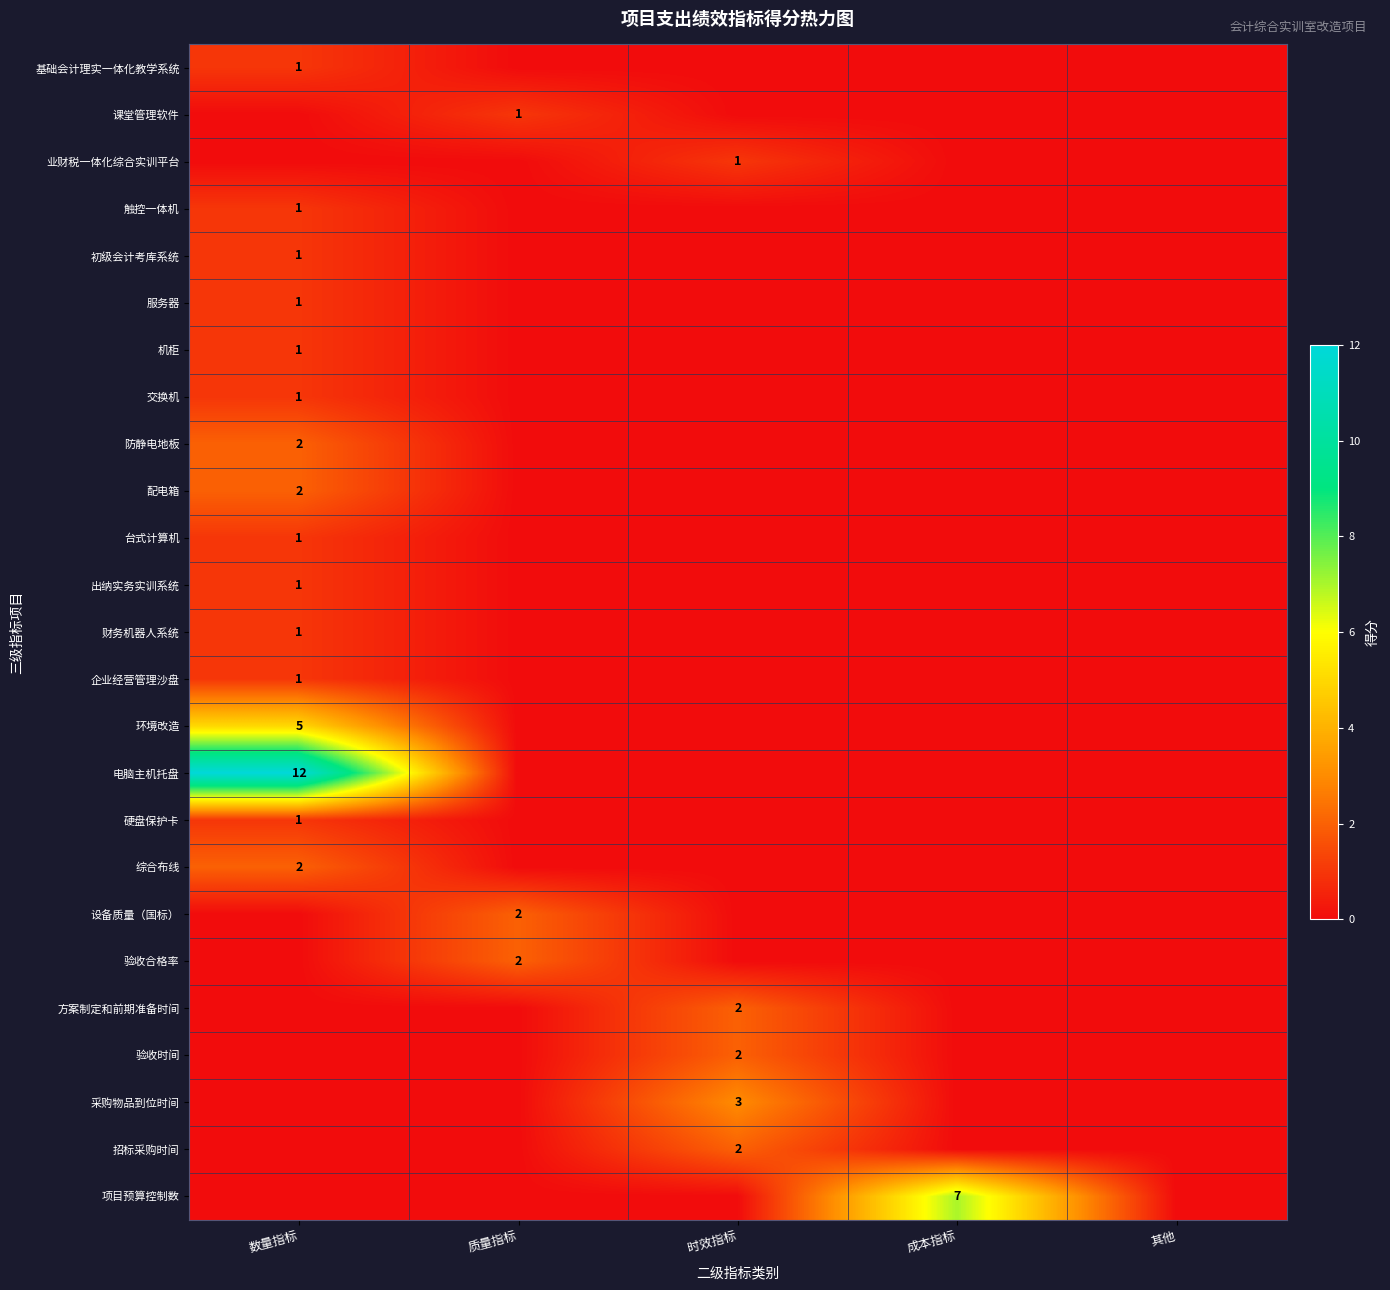

The 防静电地板 series shows 1 at 数量指标. True or false?

False